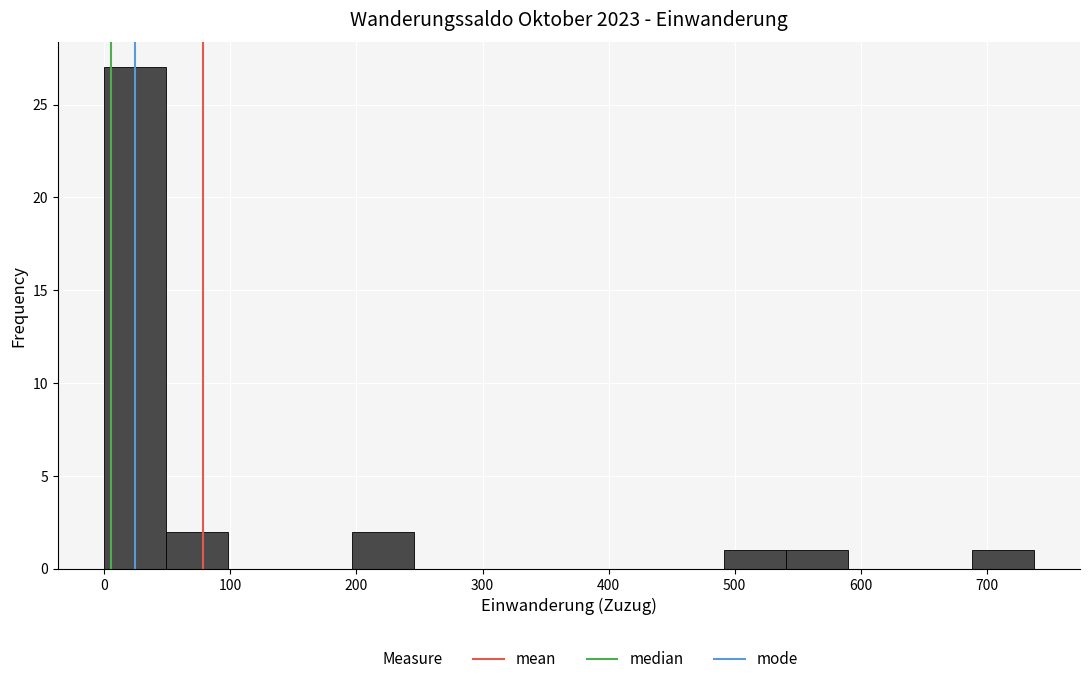

Reading left to right, list every bar in this chart as the range it spans on the x-axis followed by its height. Neither the bar edges nor the heights are printed on the chart, so give them approximately, as read against the axes.

0 to 50: 27
50 to 100: 2
100 to 150: 0
150 to 200: 0
200 to 250: 2
250 to 290: 0
290 to 340: 0
340 to 390: 0
390 to 440: 0
440 to 490: 0
490 to 540: 1
540 to 590: 1
590 to 640: 0
640 to 690: 0
690 to 740: 1